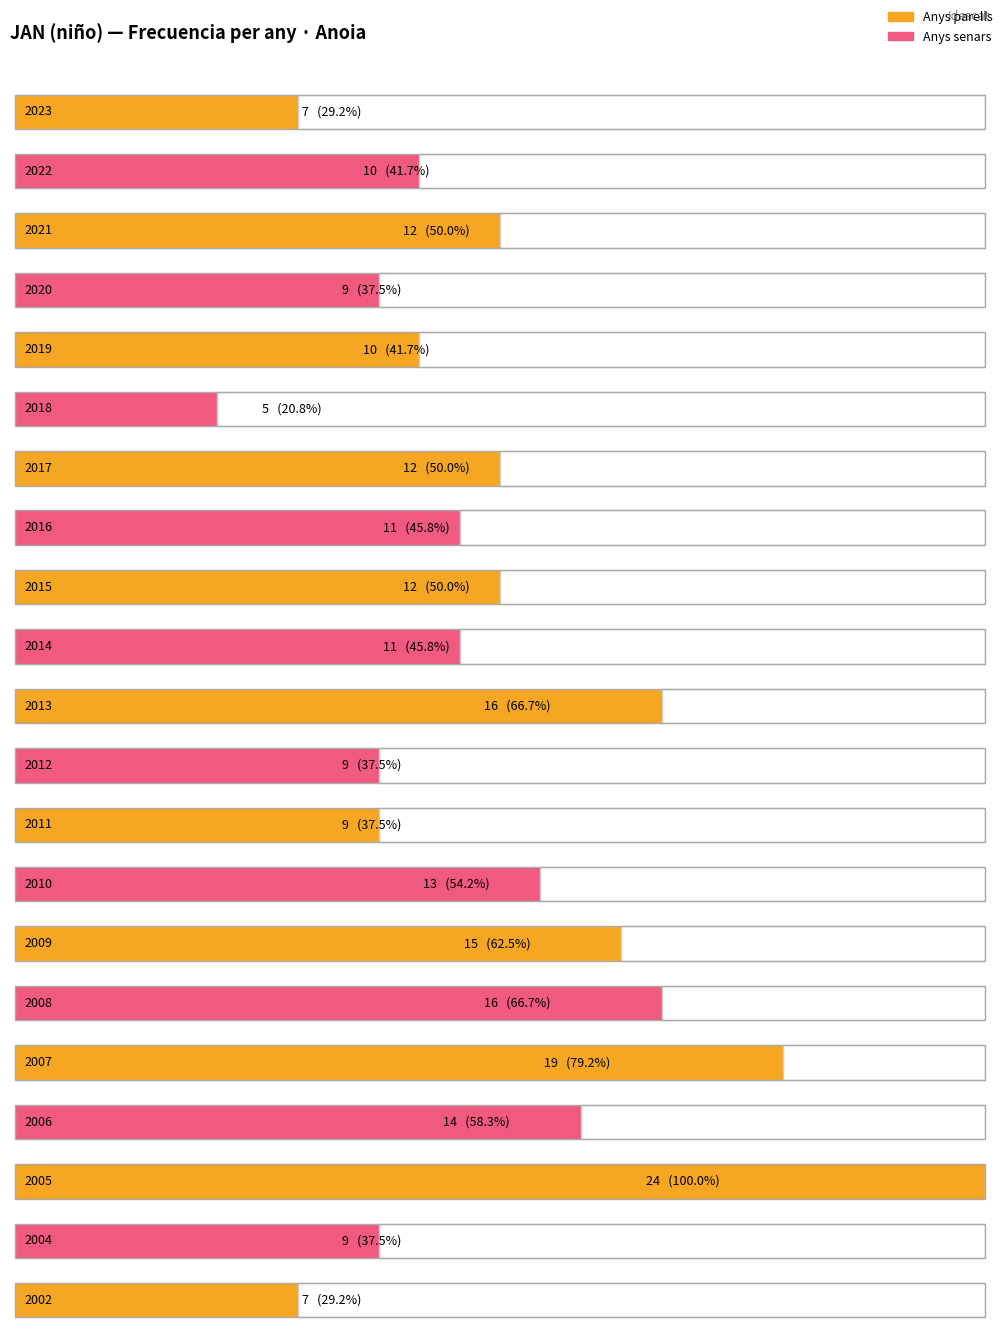

What is the average value?

12